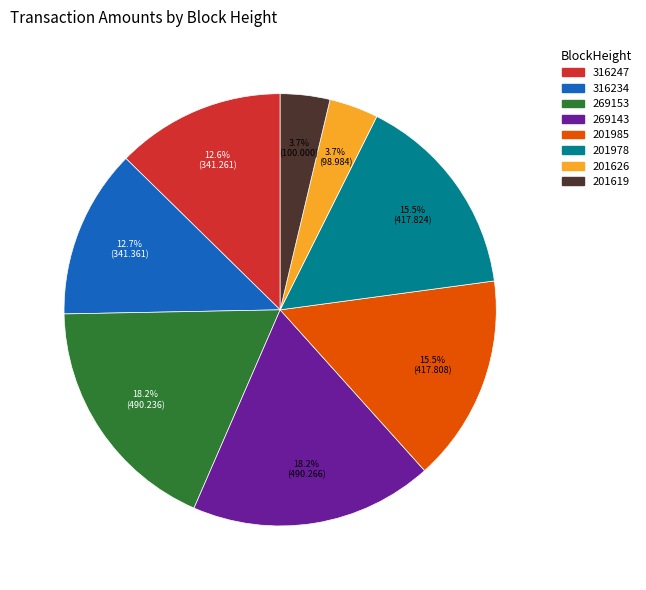

Which has a higher value, 201985 or 201619?

201985